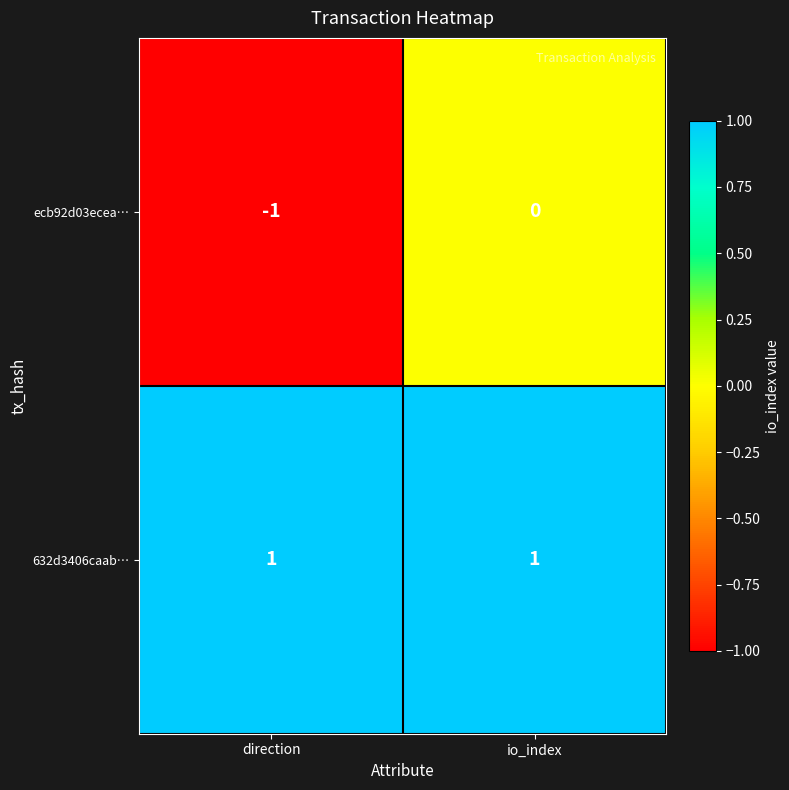

Between direction and io_index, which series saw the biggest shift?

ecb92d03ecea…